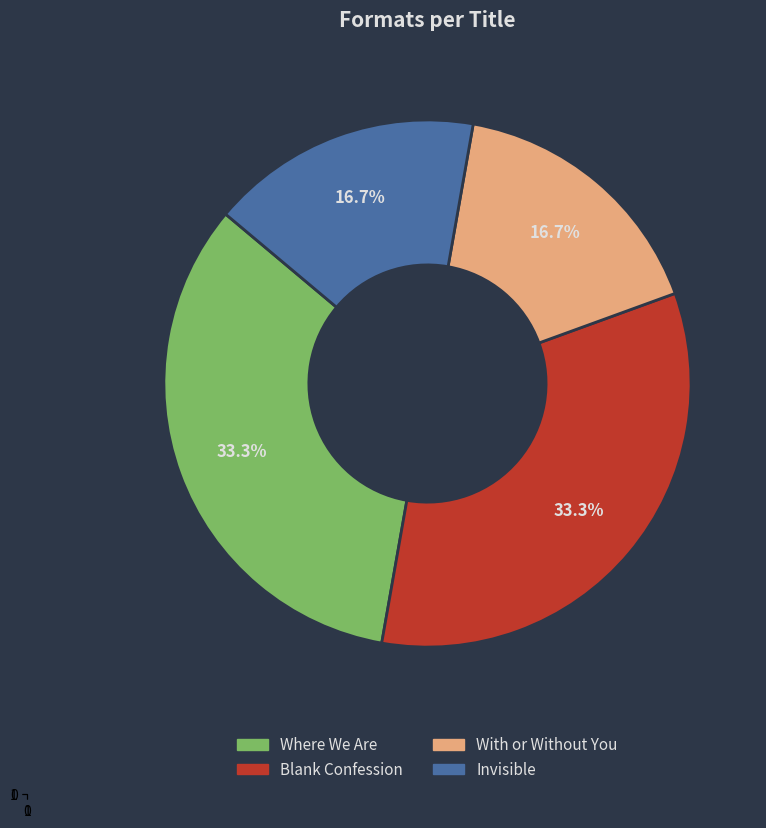

True or false: Where We Are accounts for 33% of the total.

True